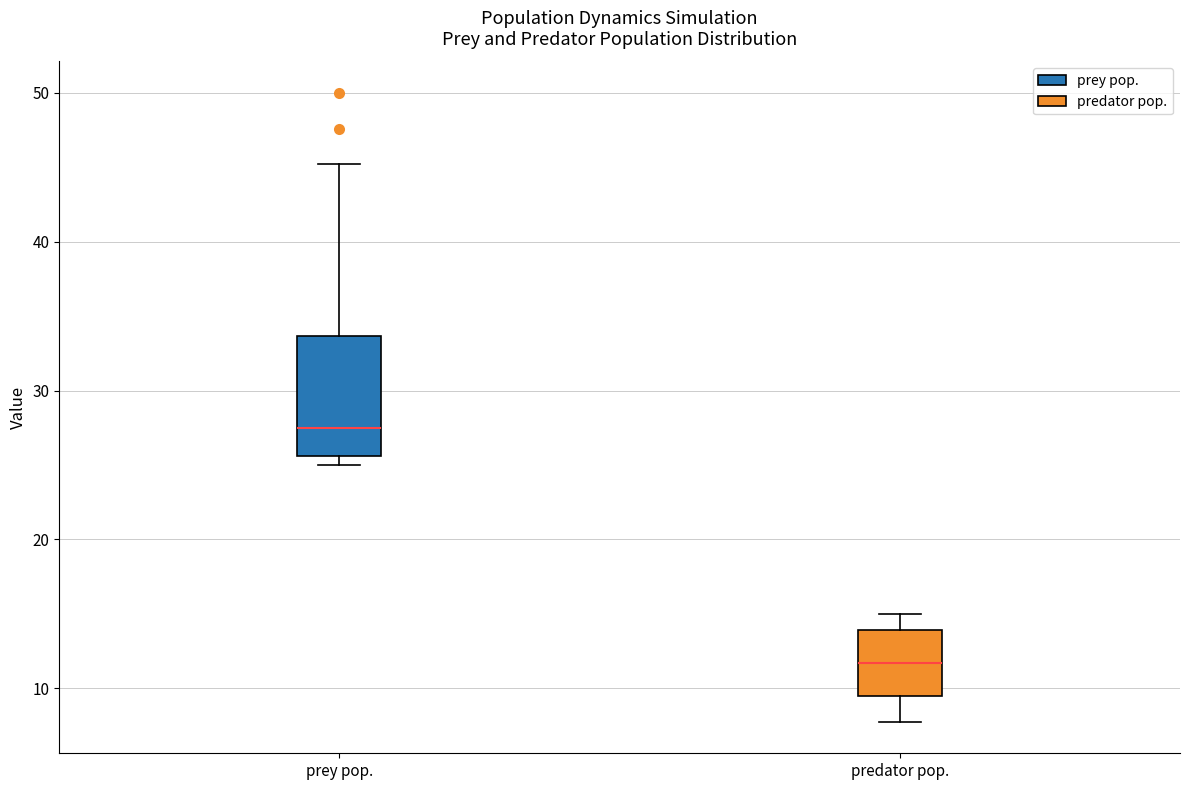

Which box's median line is the highest?

prey pop.